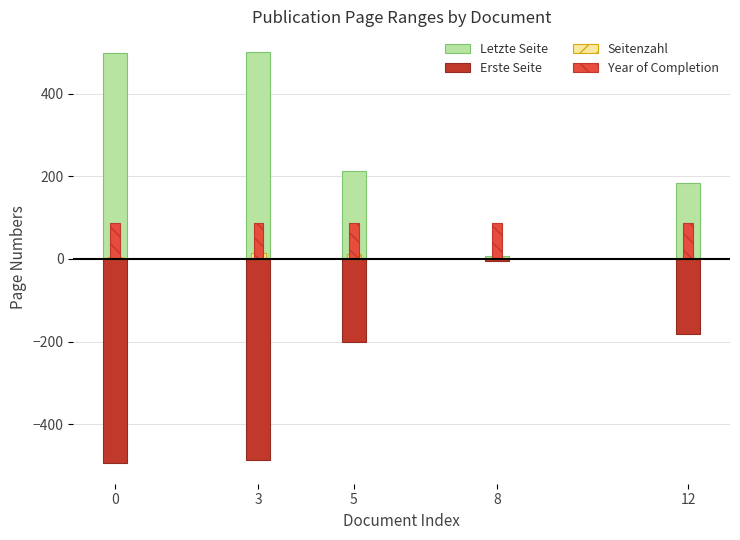

What is the difference between the highest and lowest values at 12?

366